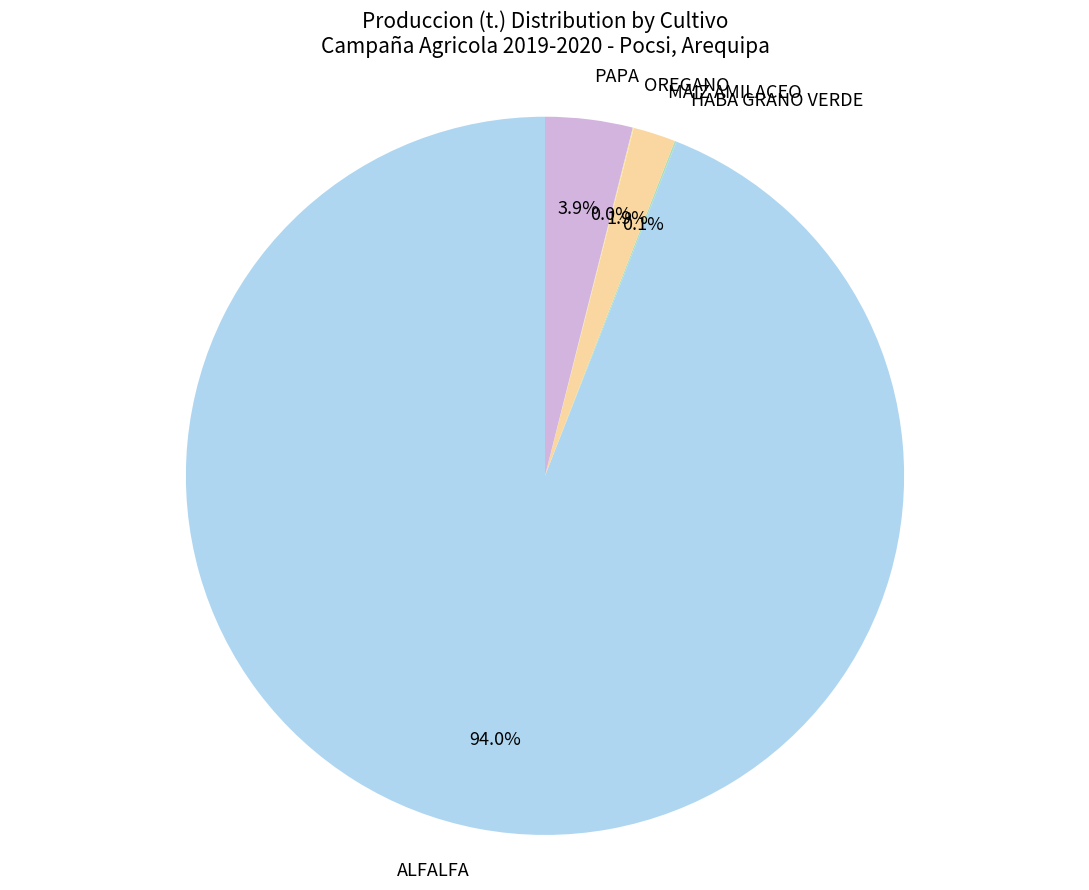

Does any single category account for the majority?

Yes